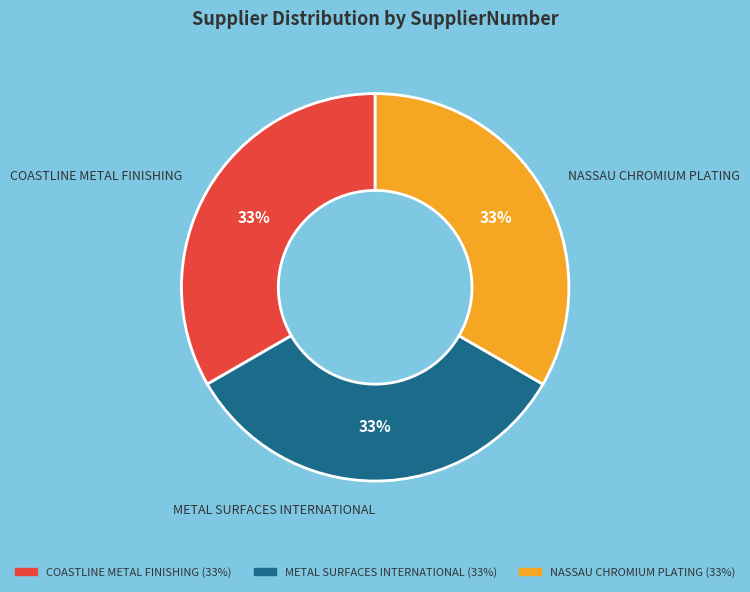

Is there any slice that represents more than half of the pie?

No